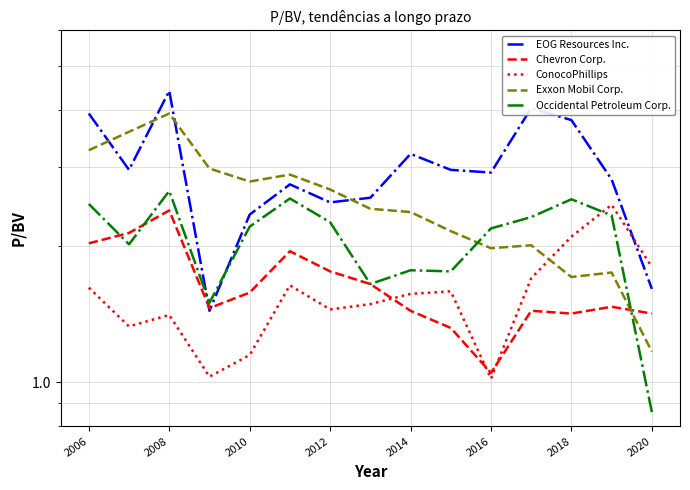

What is the spread (max minus min) of values at 2016?

1.9